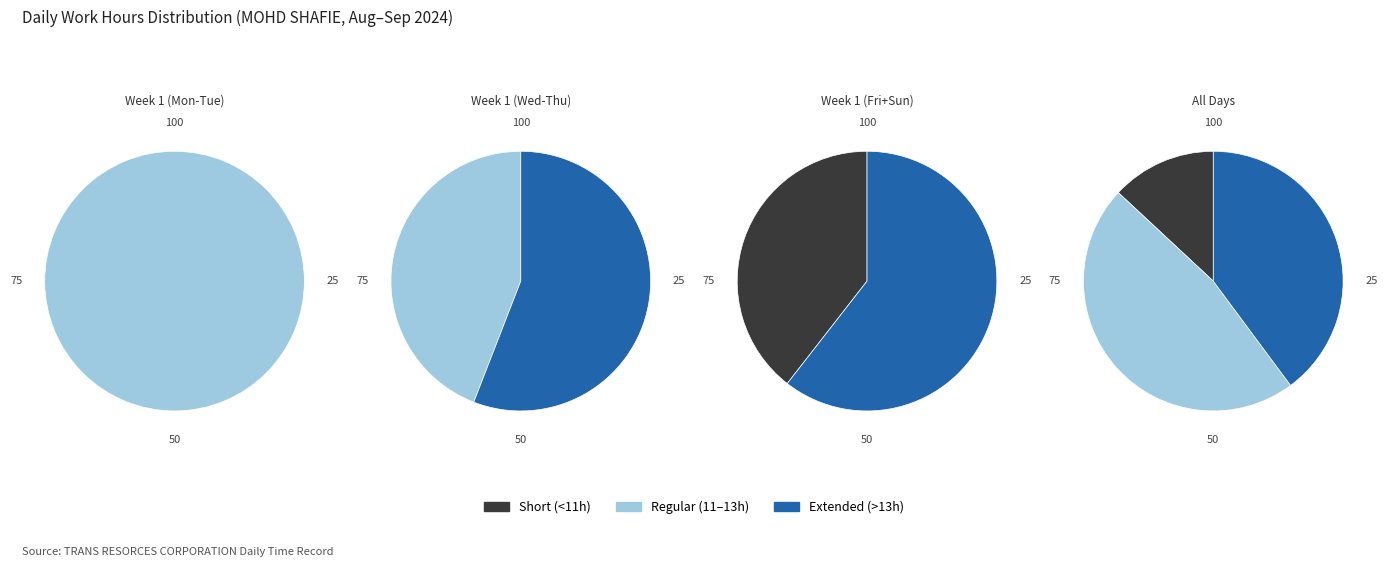

Does Thu account for over 50% of the chart?

No